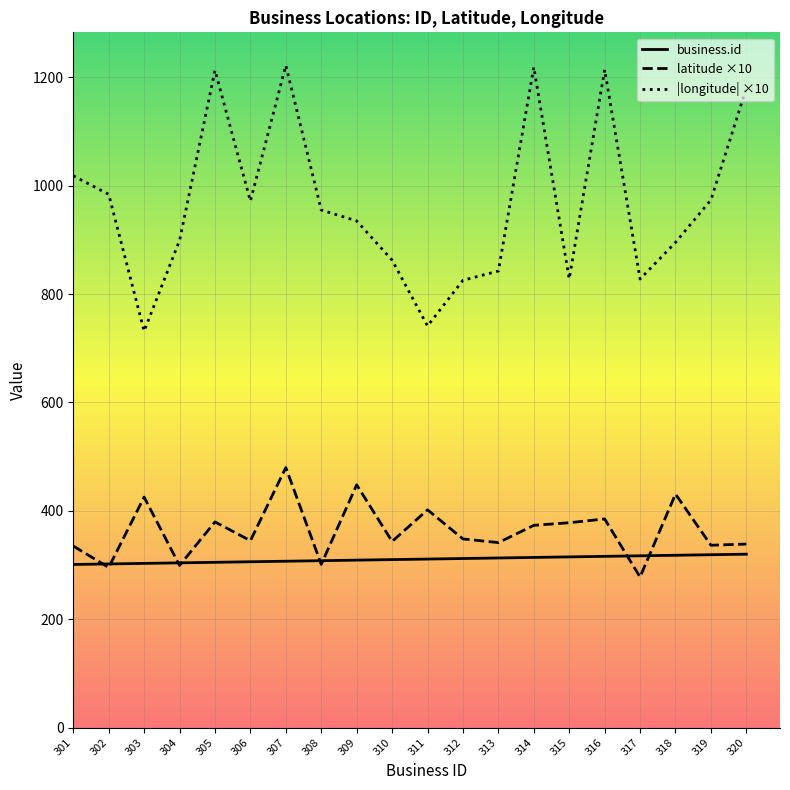

What is the maximum value shown in the chart?

1222.0